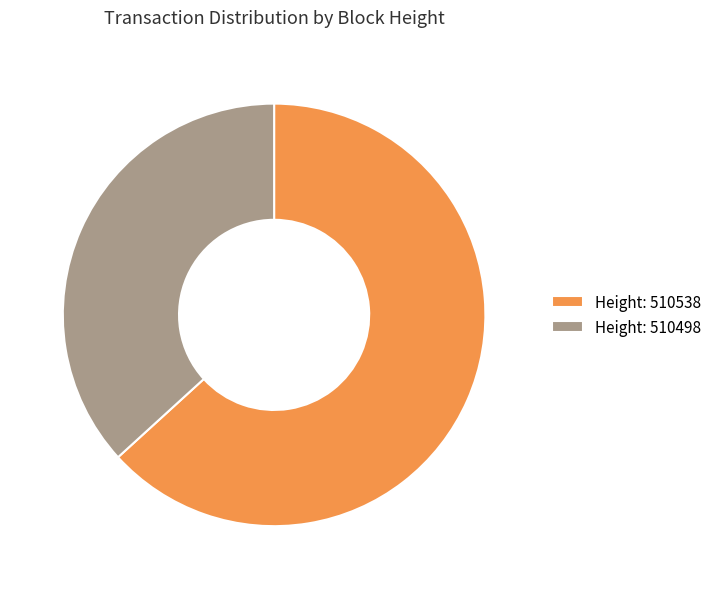

Which category accounts for the majority?

Height: 510538